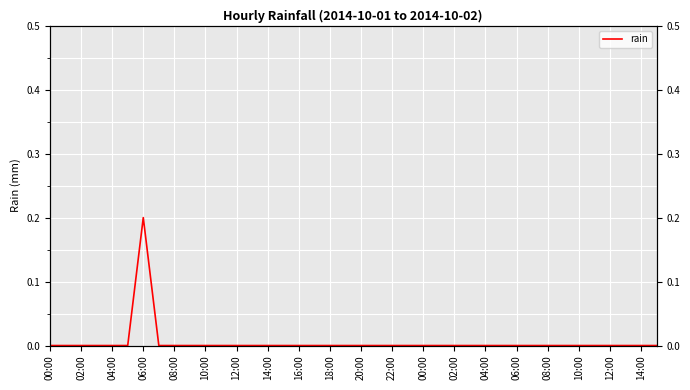

Where is the data nearest to the value 0?

00:00